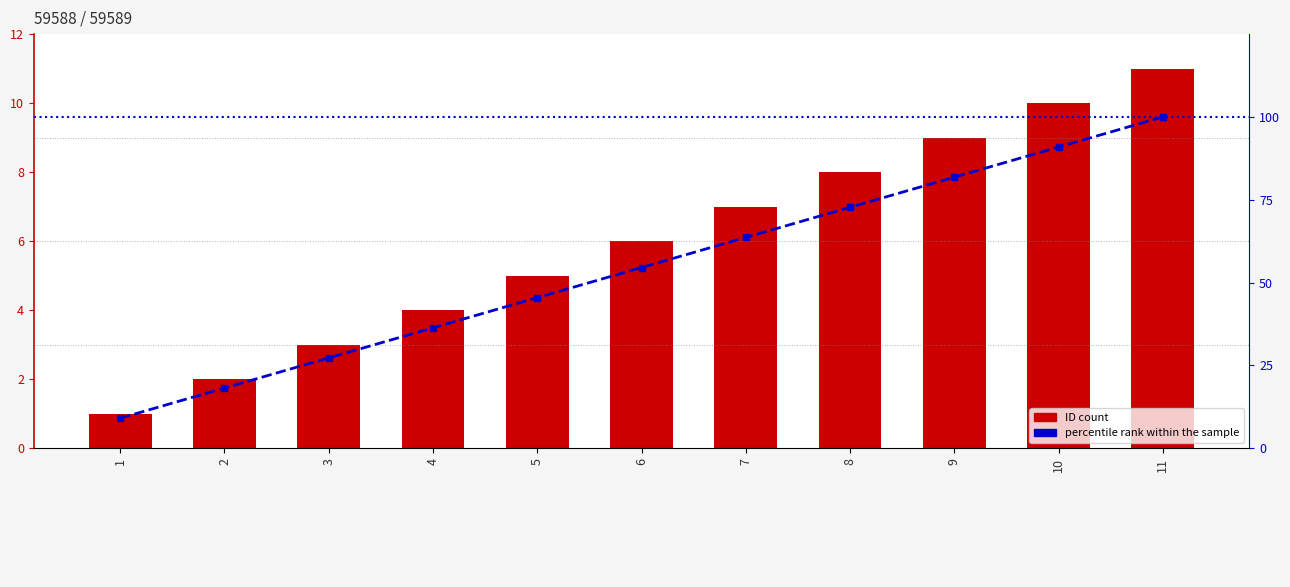

Reading left to right, list all the values displayed in this chart.

ID count: 1.0	2.0	3.0	4.0	5.0	6.0	7.0	8.0	9.0	10.0	11.0
percentile rank within the sample: 9.1	18.2	27.3	36.4	45.5	54.5	63.6	72.7	81.8	90.9	100.0